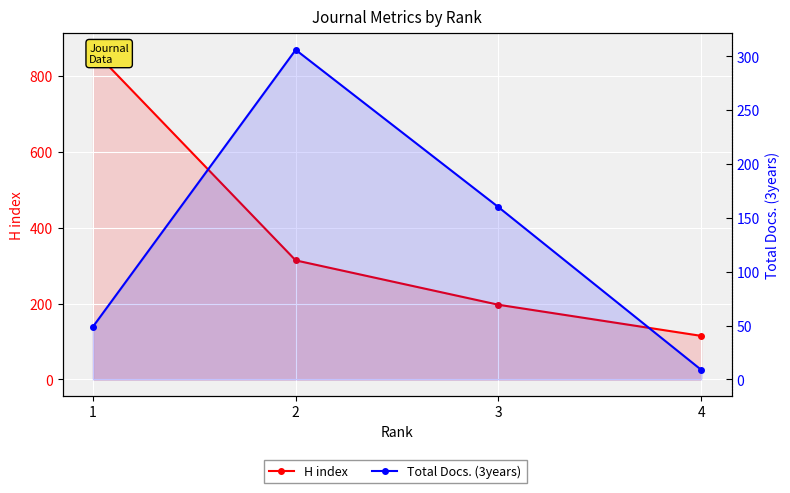

List the labels in order of Total Docs. (3years) value, largest first.

2, 3, 1, 4